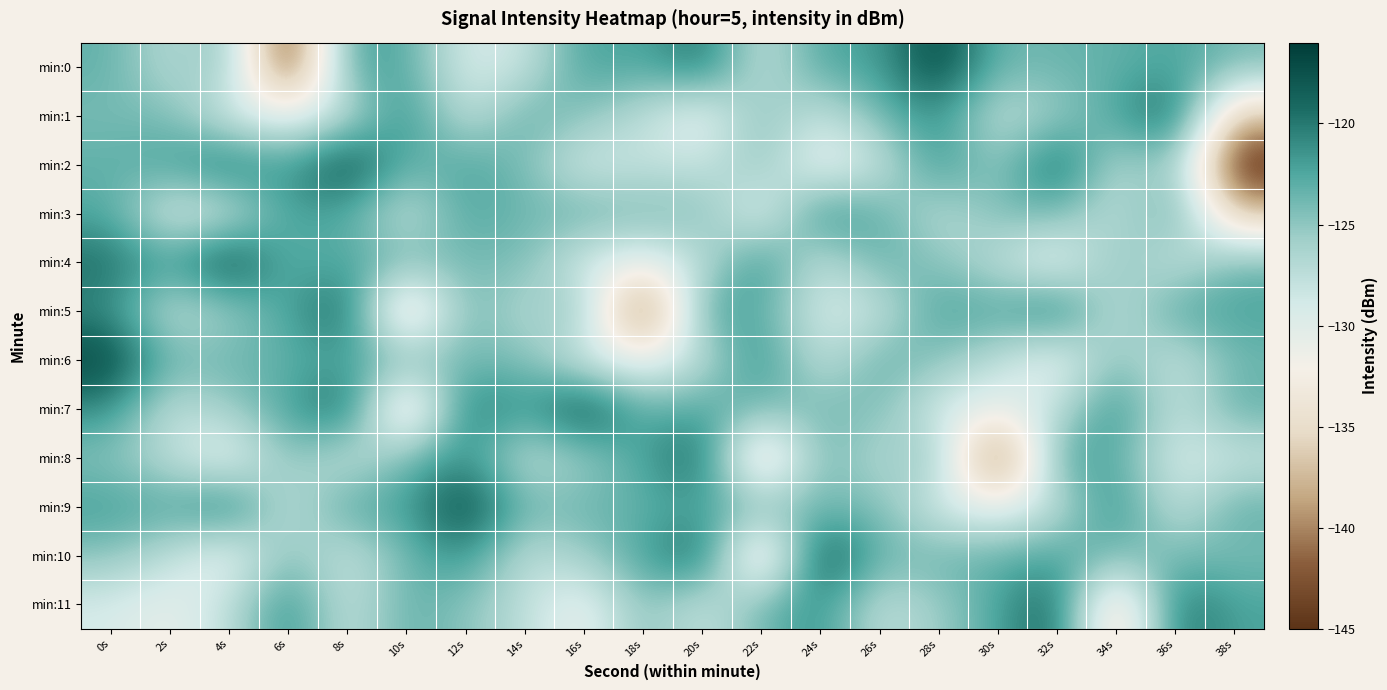

Reading right to left, what are all the values shown in this chart?

min:0: 38s=-124.0	36s=-122.3	34s=-123.3	32s=-123.5	30s=-123.8	28s=-116.5	26s=-122.2	24s=-122.3	22s=-128.2	20s=-119.3	18s=-122.8	16s=-121.9	14s=-128.3	12s=-129.3	10s=-122.6	8s=-122.2	6s=-145.4	4s=-124.3	2s=-127.3	0s=-123.2
min:1: 38s=-137.4	36s=-118.2	34s=-122.4	32s=-125.6	30s=-127.8	28s=-121.0	26s=-123.8	24s=-128.4	22s=-124.2	20s=-131.4	18s=-127.4	16s=-124.8	14s=-123.1	12s=-128.3	10s=-120.6	8s=-127.7	6s=-130.8	4s=-129.1	2s=-124.2	0s=-124.1
min:2: 38s=-145.4	36s=-124.3	34s=-127.3	32s=-118.2	30s=-125.6	28s=-121.0	26s=-128.4	24s=-131.4	22s=-124.8	20s=-128.3	18s=-127.7	16s=-129.1	14s=-124.1	12s=-122.3	10s=-123.5	8s=-116.5	6s=-122.3	4s=-119.3	2s=-122.2	0s=-123.2
min:3: 38s=-137.4	36s=-122.4	34s=-127.8	32s=-123.8	30s=-124.2	28s=-127.4	26s=-123.1	24s=-120.6	22s=-130.8	20s=-124.2	18s=-124.0	16s=-123.3	14s=-123.8	12s=-122.2	10s=-128.2	8s=-122.8	6s=-121.9	4s=-128.3	2s=-129.3	0s=-122.6
min:4: 38s=-123.8	36s=-128.4	34s=-124.2	32s=-131.4	30s=-127.4	28s=-124.8	26s=-123.1	24s=-128.3	22s=-120.6	20s=-127.7	18s=-130.8	16s=-129.1	14s=-124.2	12s=-124.1	10s=-124.0	8s=-122.3	6s=-123.5	4s=-116.5	2s=-122.3	0s=-119.3
min:5: 38s=-122.2	36s=-122.3	34s=-128.2	32s=-119.3	30s=-122.8	28s=-121.9	26s=-128.3	24s=-129.3	22s=-122.6	20s=-122.2	18s=-145.4	16s=-124.3	14s=-127.3	12s=-123.2	10s=-137.4	8s=-118.2	6s=-122.4	4s=-125.6	2s=-127.8	0s=-121.0
min:6: 38s=-123.8	36s=-128.4	34s=-124.2	32s=-131.4	30s=-127.4	28s=-124.8	26s=-123.1	24s=-128.3	22s=-120.6	20s=-127.7	18s=-130.8	16s=-129.1	14s=-124.2	12s=-124.1	10s=-124.0	8s=-122.3	6s=-123.3	4s=-123.5	2s=-123.8	0s=-116.5
min:7: 38s=-123.1	36s=-128.3	34s=-120.6	32s=-127.7	30s=-130.8	28s=-129.1	26s=-124.2	24s=-124.1	22s=-124.0	20s=-122.3	18s=-123.5	16s=-116.5	14s=-122.3	12s=-119.3	10s=-137.4	8s=-118.2	6s=-122.4	4s=-125.6	2s=-127.8	0s=-121.0
min:8: 38s=-128.3	36s=-129.3	34s=-122.6	32s=-122.2	30s=-145.4	28s=-124.3	26s=-127.3	24s=-123.2	22s=-137.4	20s=-118.2	18s=-122.4	16s=-125.6	14s=-127.8	12s=-121.0	10s=-123.8	8s=-128.4	6s=-124.2	4s=-131.4	2s=-127.4	0s=-124.8
min:9: 38s=-123.1	36s=-128.3	34s=-120.6	32s=-127.7	30s=-130.8	28s=-129.1	26s=-124.2	24s=-124.1	22s=-124.0	20s=-122.3	18s=-123.3	16s=-123.5	14s=-123.8	12s=-116.5	10s=-122.2	8s=-122.3	6s=-128.2	4s=-119.3	2s=-122.8	0s=-121.9
min:10: 38s=-124.2	36s=-124.1	34s=-124.0	32s=-122.3	30s=-123.3	28s=-123.5	26s=-123.8	24s=-116.5	22s=-137.4	20s=-118.2	18s=-122.4	16s=-125.6	14s=-127.8	12s=-121.0	10s=-123.8	8s=-128.4	6s=-124.2	4s=-131.4	2s=-127.4	0s=-124.8
min:11: 38s=-122.3	36s=-119.3	34s=-137.4	32s=-118.2	30s=-122.4	28s=-125.6	26s=-127.8	24s=-121.0	22s=-123.8	20s=-128.4	18s=-124.2	16s=-131.4	14s=-127.4	12s=-124.8	10s=-123.1	8s=-128.3	6s=-120.6	4s=-127.7	2s=-130.8	0s=-129.1